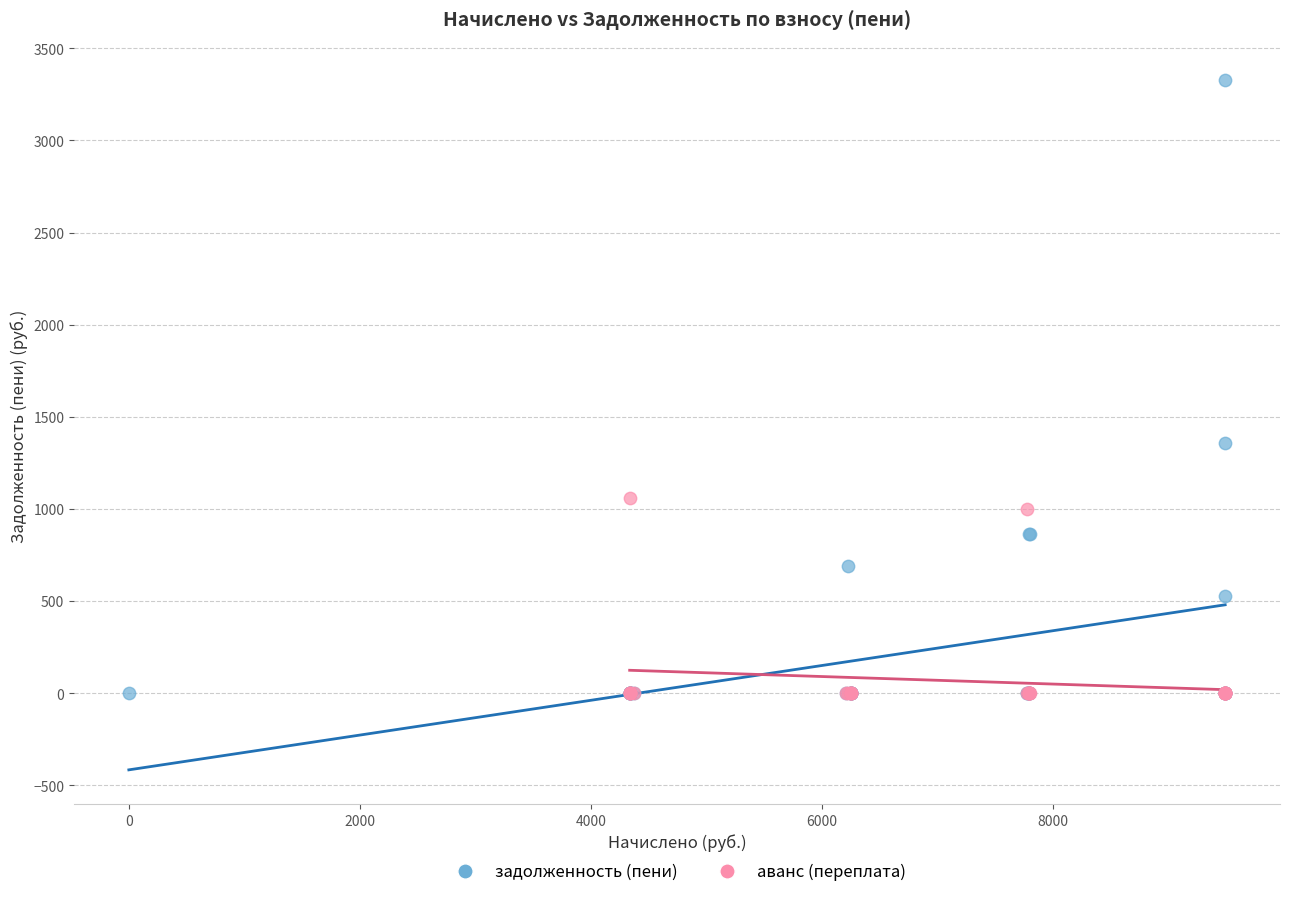

Which series contains the highest Y value?

задолженность (пени)